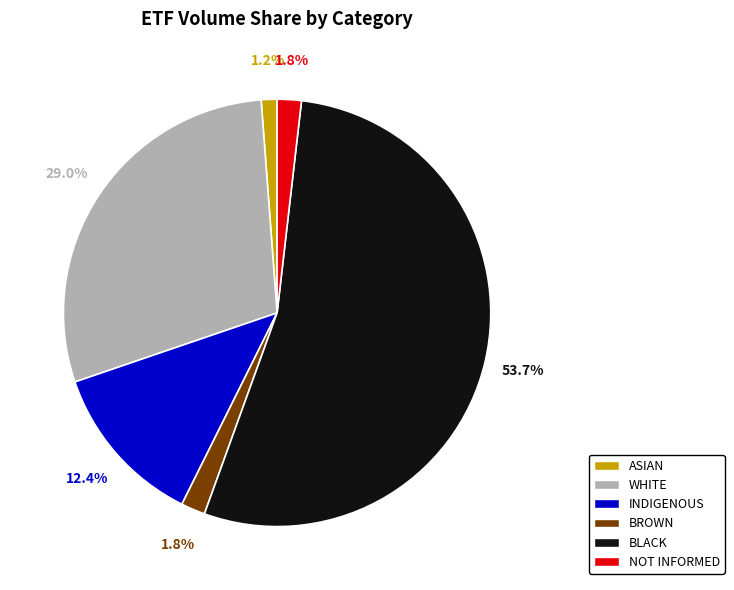

How many slices are in this pie chart?

6